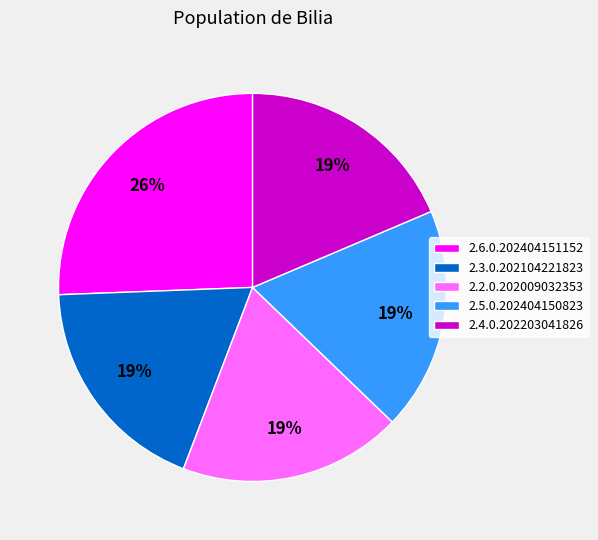

How many segments does this pie chart have?

5